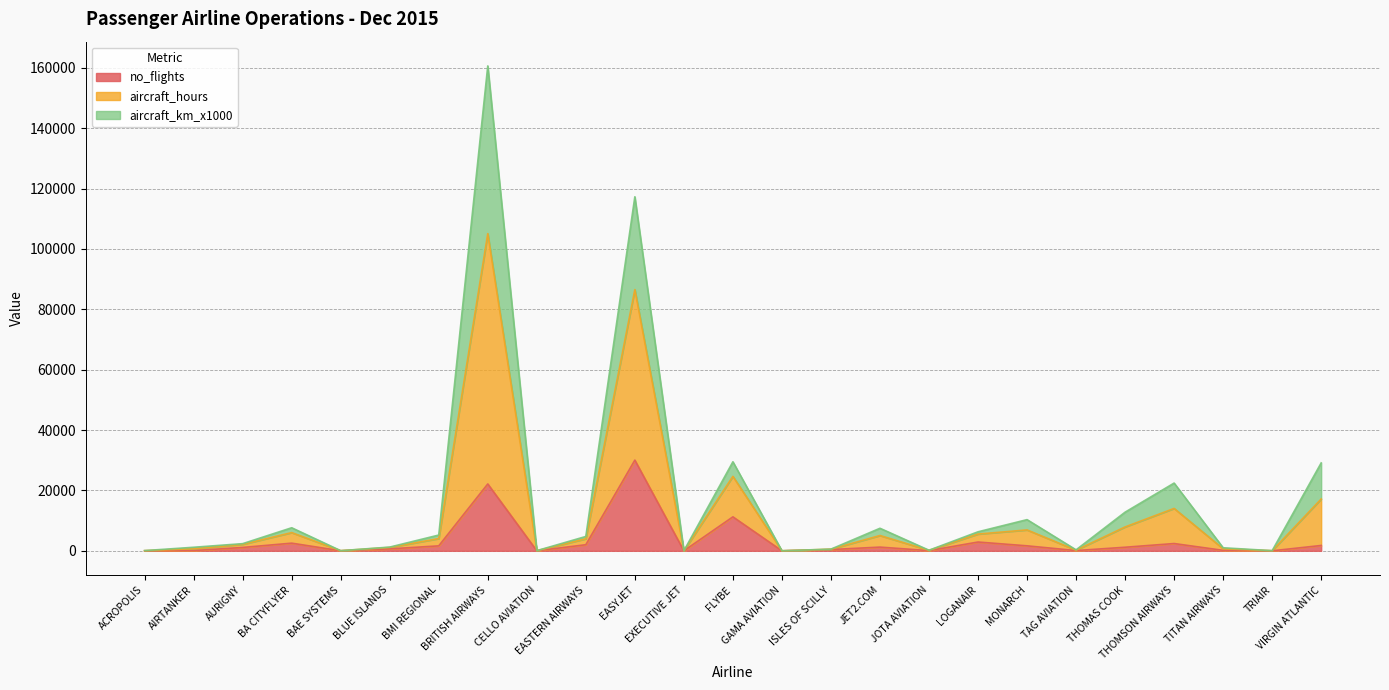

List the labels in order of aircraft_hours value, largest first.

BRITISH AIRWAYS, EASYJET, FLYBE, VIRGIN ATLANTIC, THOMSON AIRWAYS, THOMAS COOK, MONARCH, BA CITYFLYER, JET2.COM, LOGANAIR, BMI REGIONAL, EASTERN AIRWAYS, AURIGNY, BLUE ISLANDS, AIRTANKER, TITAN AIRWAYS, ISLES OF SCILLY, TAG AVIATION, JOTA AVIATION, ACROPOLIS, CELLO AVIATION, TRIAIR, BAE SYSTEMS, GAMA AVIATION, EXECUTIVE JET